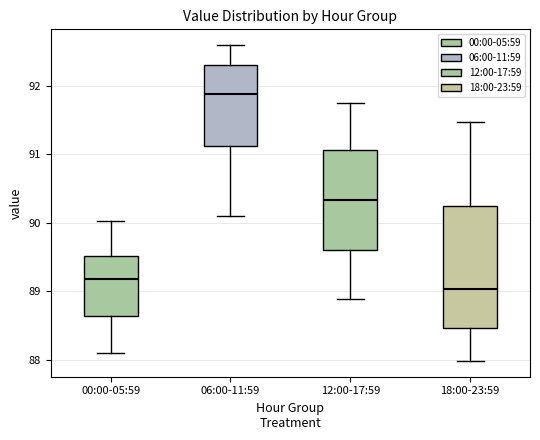

Which box has the lowest median line?

18:00-23:59